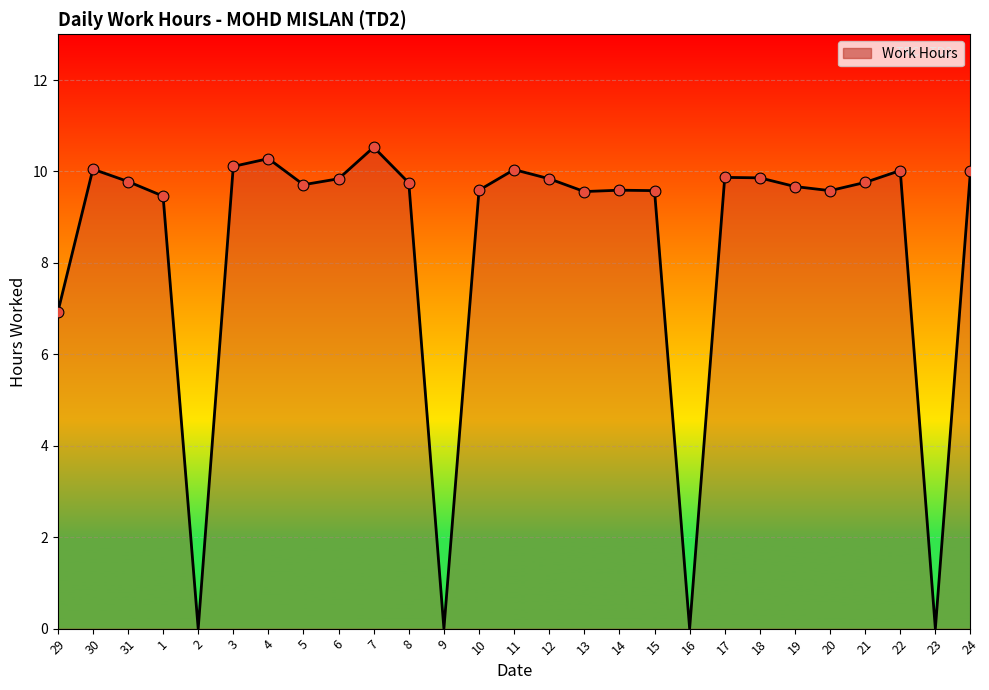

What is the change in value from 15 to 21?

+0.2